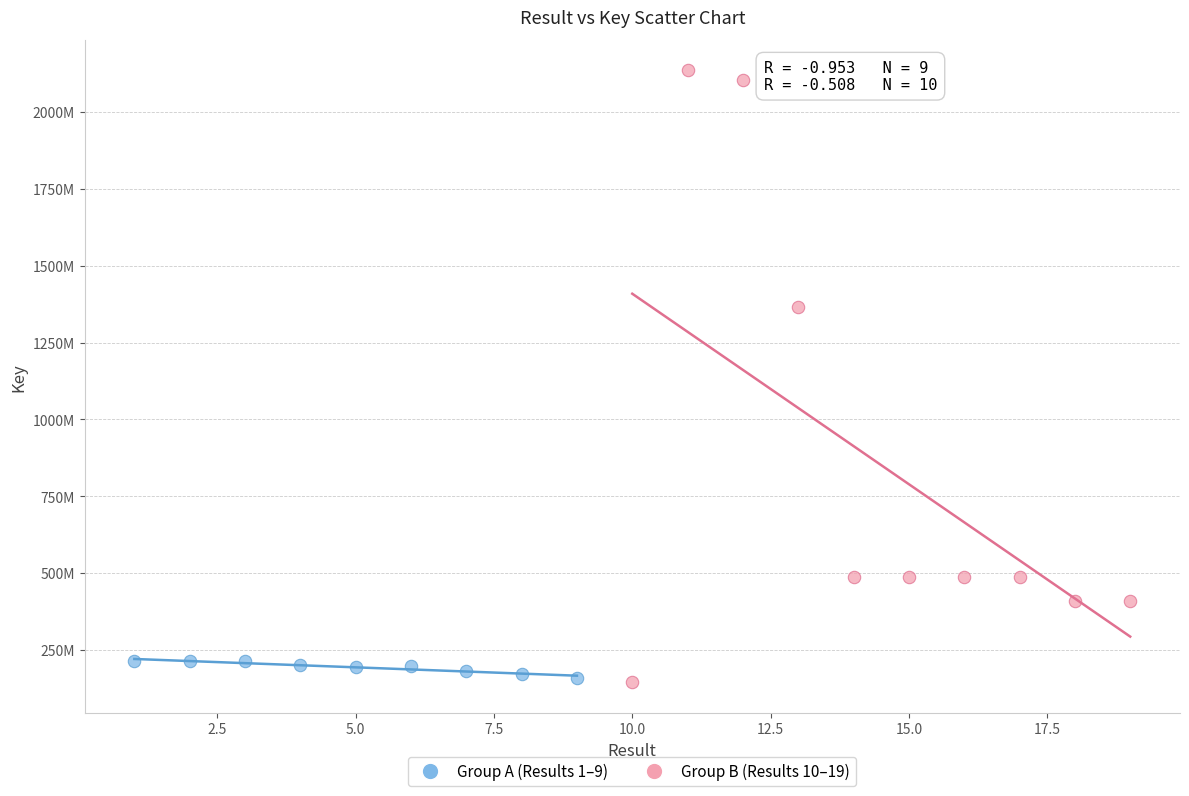

Which series reaches the maximum Y coordinate?

Group B (Results 10–19)